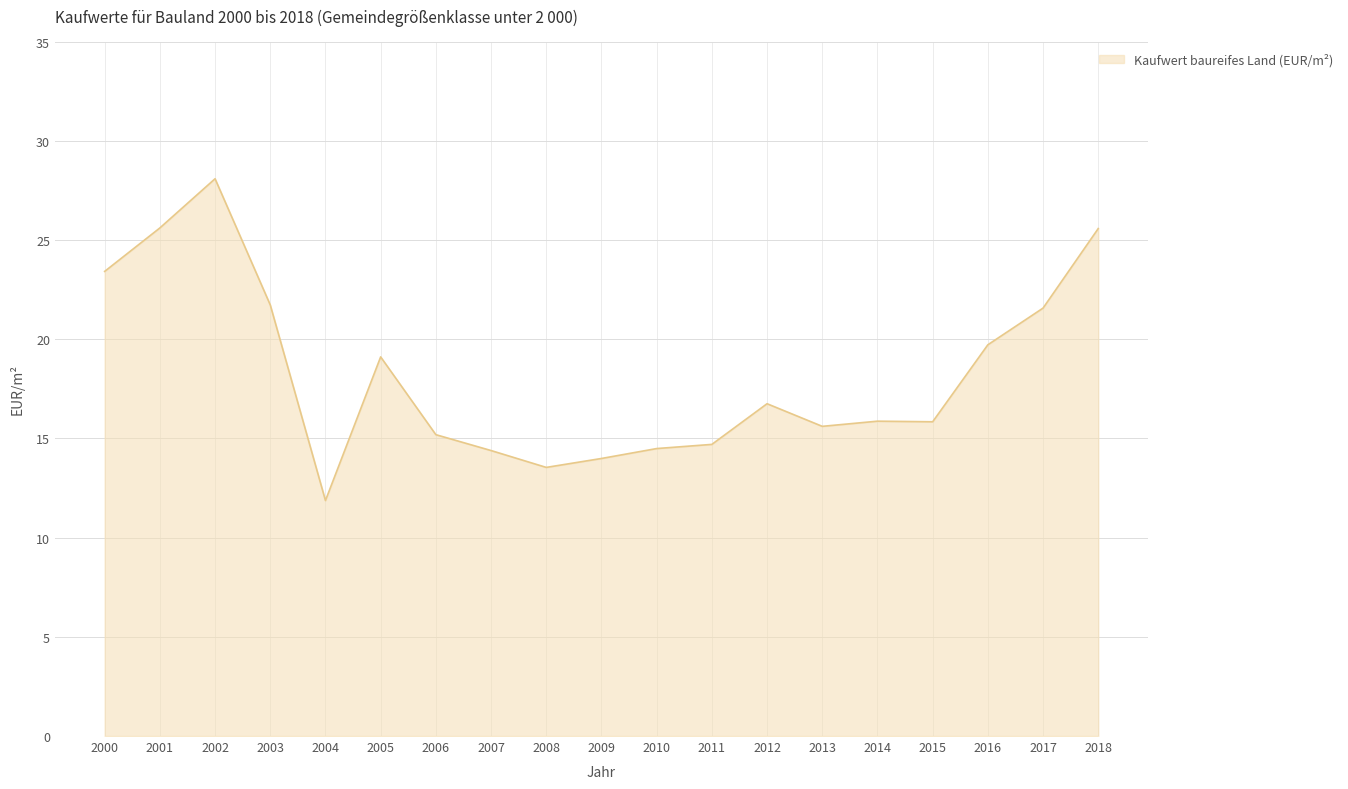

What is the difference between the maximum and minimum values?

16.2